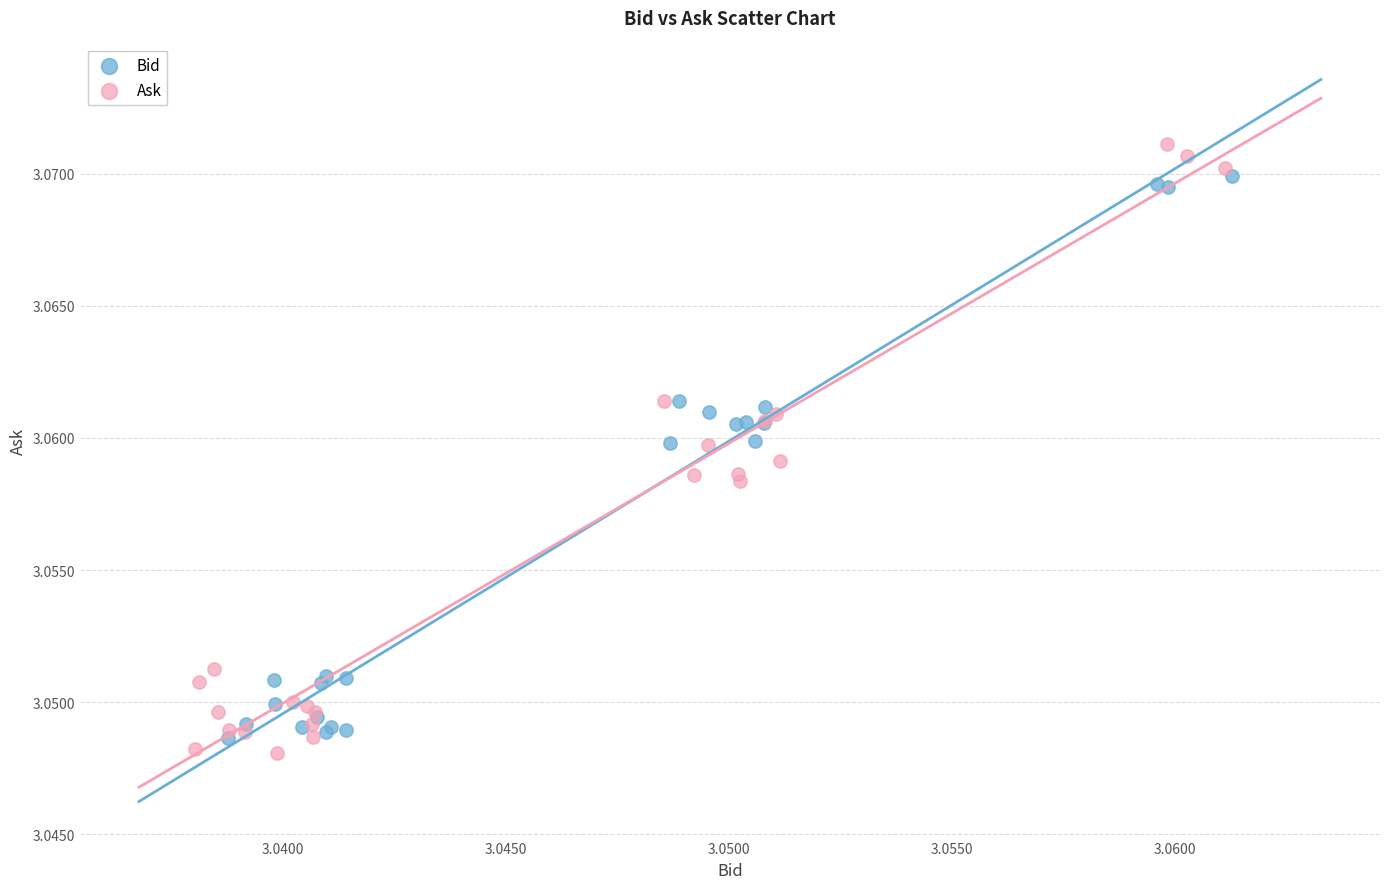

What are all the series names shown in the legend?

Bid, Ask